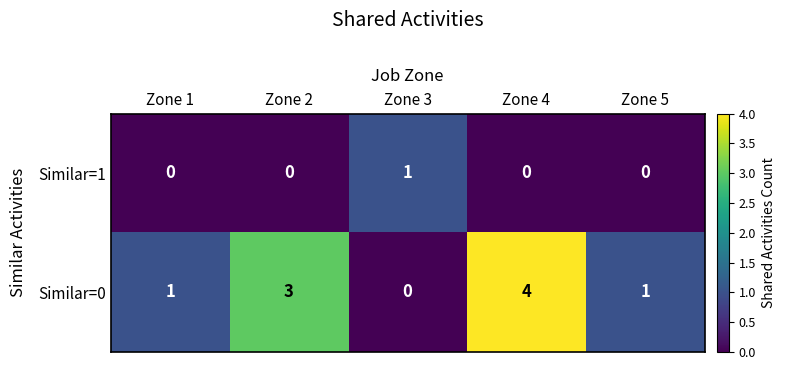

Is it true that Similar=1 equals 2 at Zone 3?

False